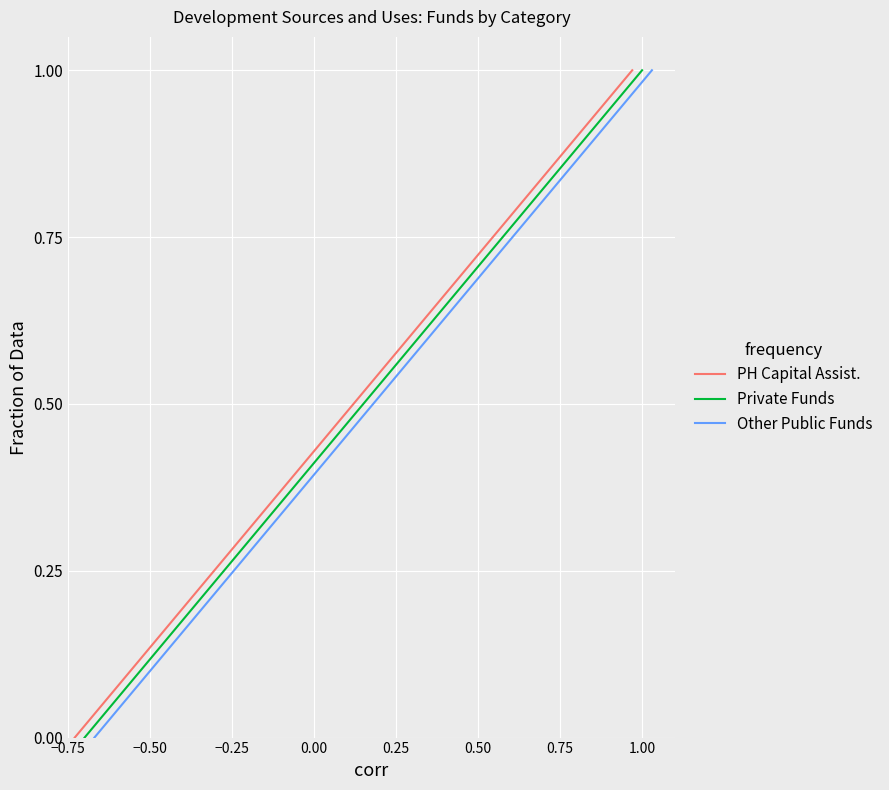

True or false: Other Public Funds has more than 2 points higher than both neighbors.

False